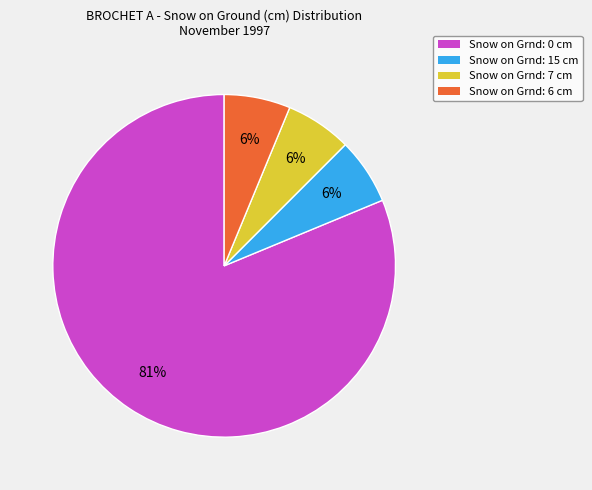

Is it true that Snow on Grnd: 15 cm is 6% of the pie?

True